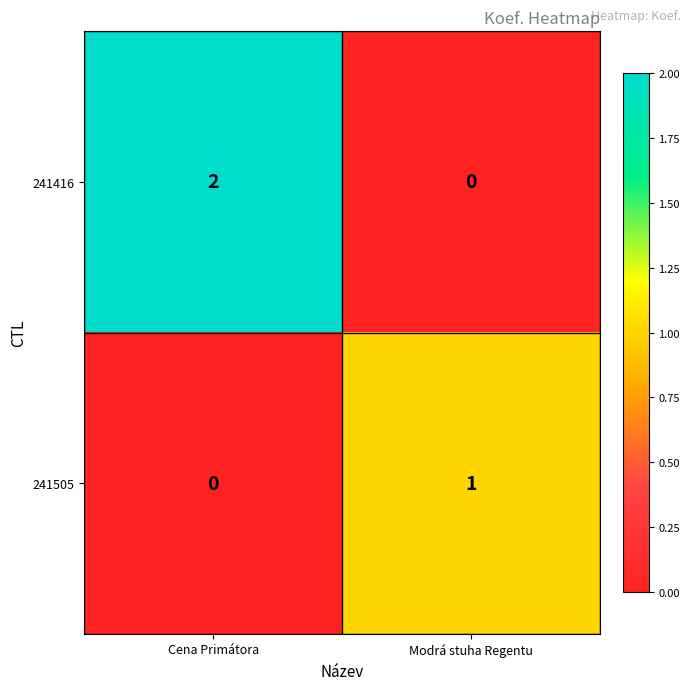

Between Cena Primátora and Modrá stuha Regentu, which series saw the biggest shift?

241416